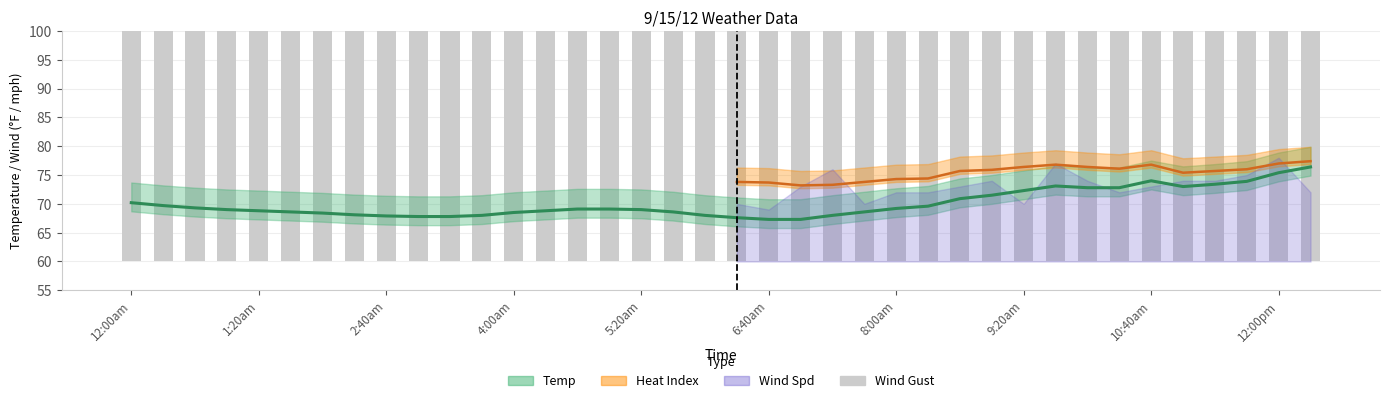

At which category does the chart reach its peak across all series?

29